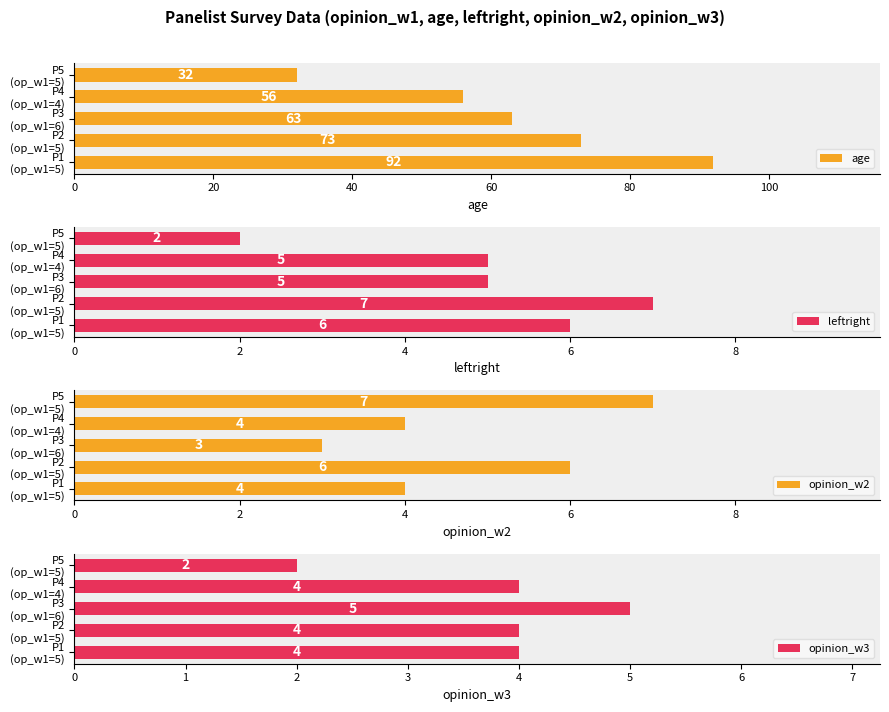

How many age values are between 56 and 73?

3